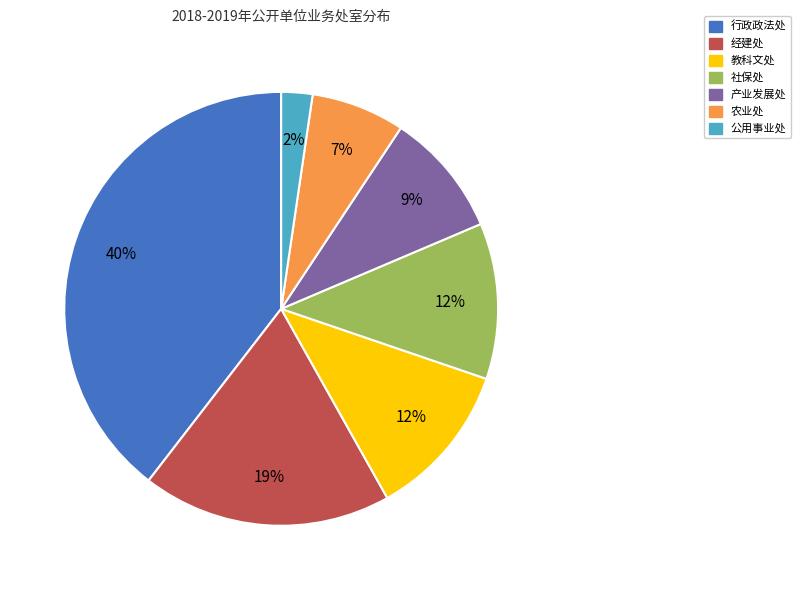

To the nearest percent, what is the combined percentage of 教科文处 and 产业发展处?

21%